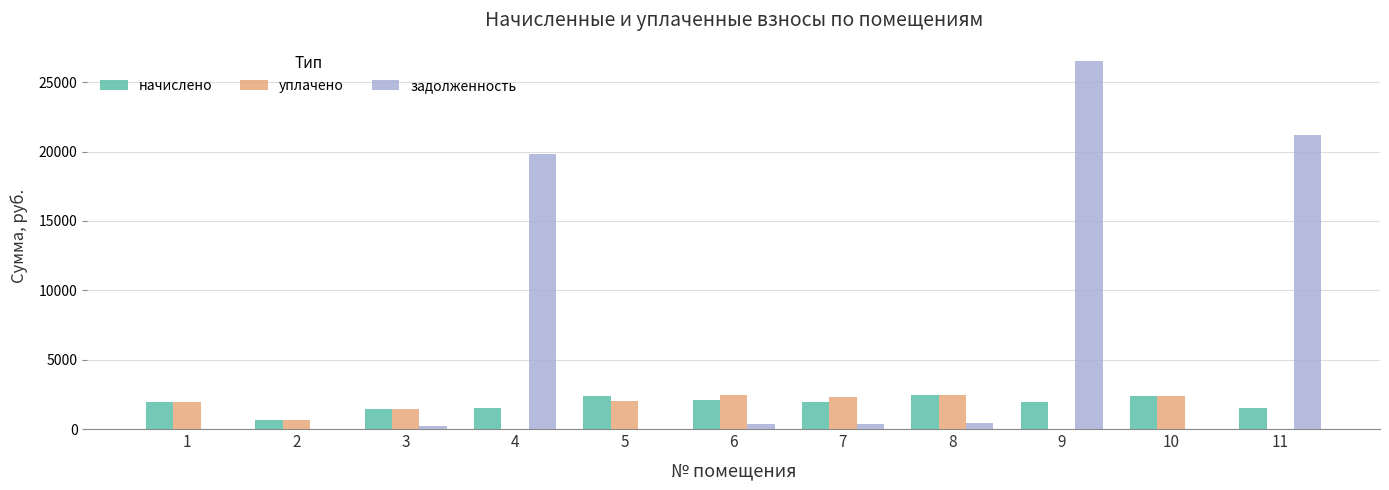

How many groups of bars are there?

11